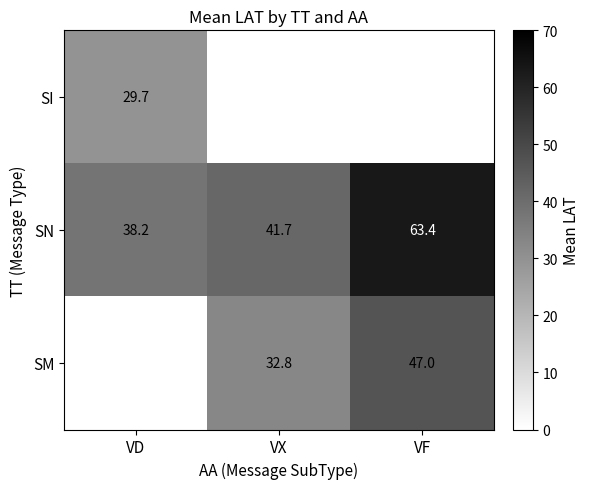

How many data points in SN are above 41?

2